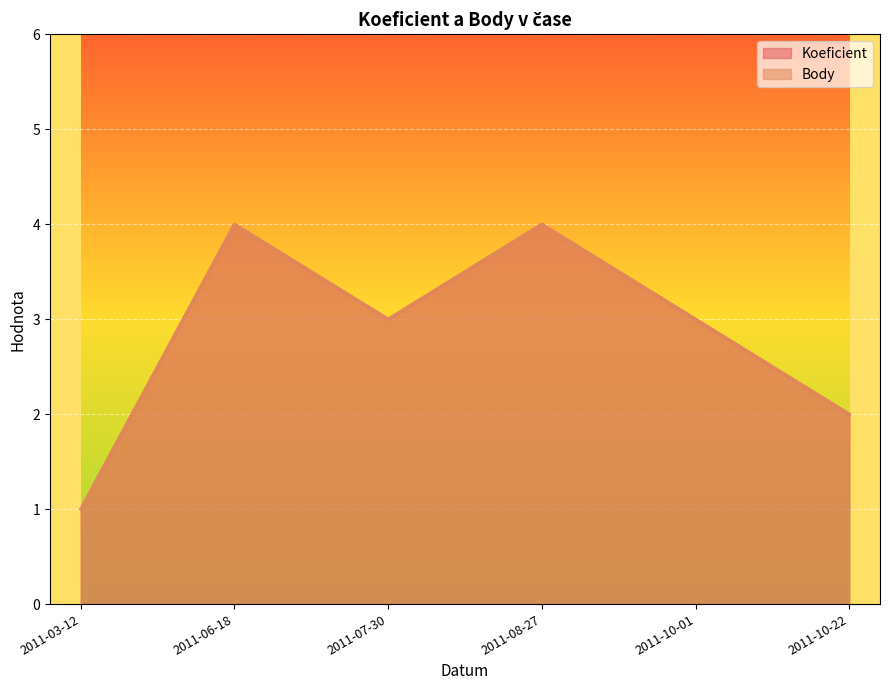

At how many categories does at least one series exceed 2?

4